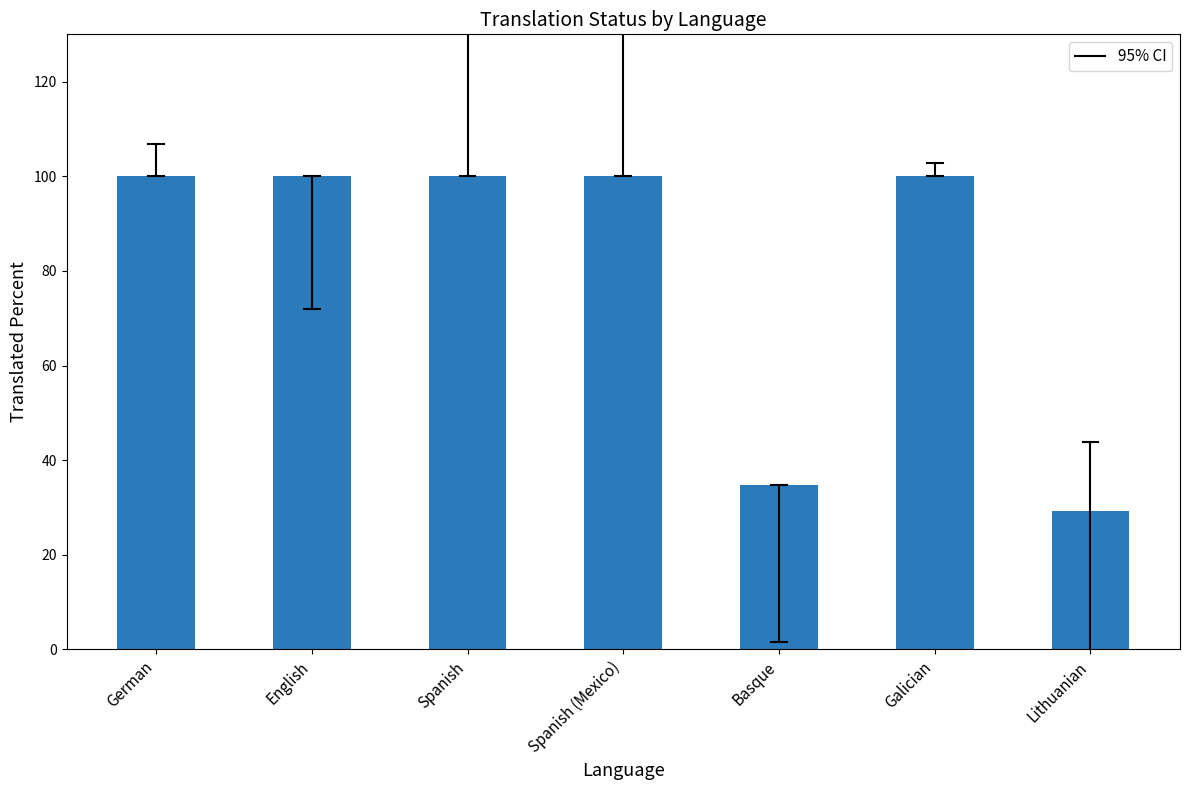

What is the change in value from German to Lithuanian?

-70.8